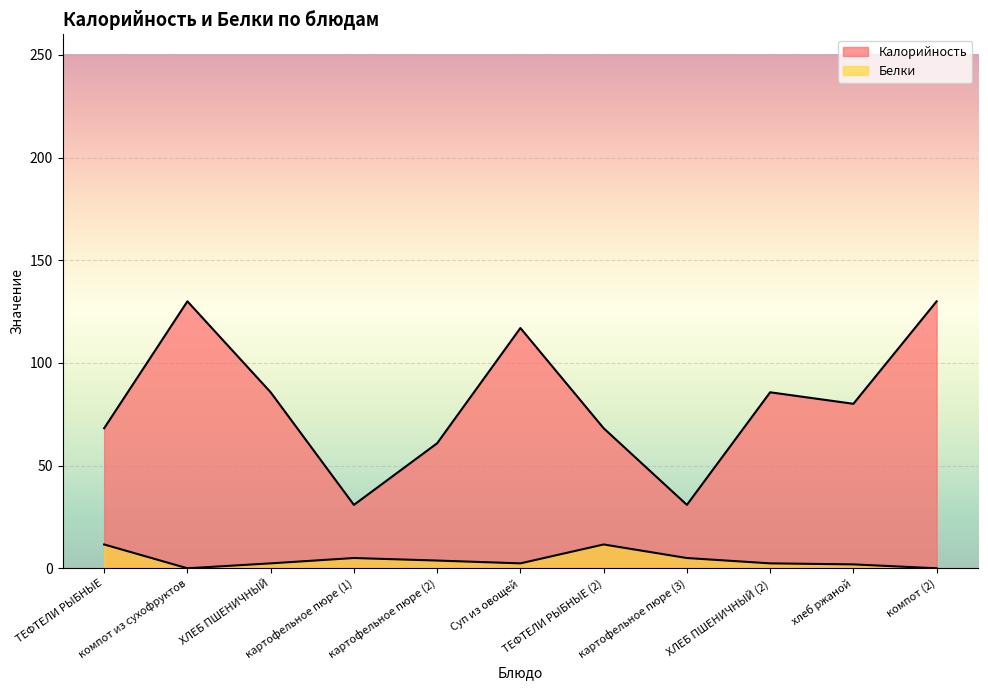

Is it true that Белки equals 11.6 at ТЕФТЕЛИ РЫБНЫЕ?

True